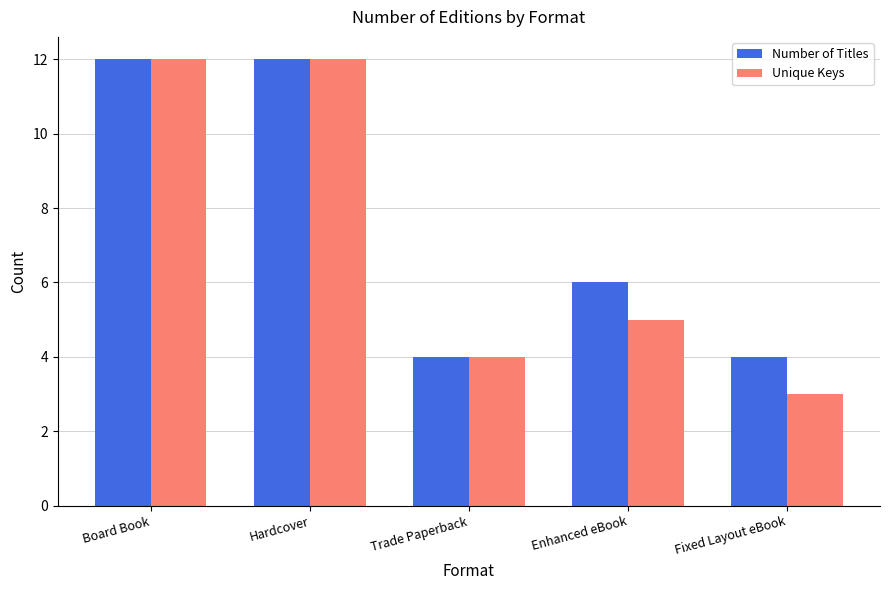

True or false: Number of Titles has a value of 6 at Enhanced eBook.

True